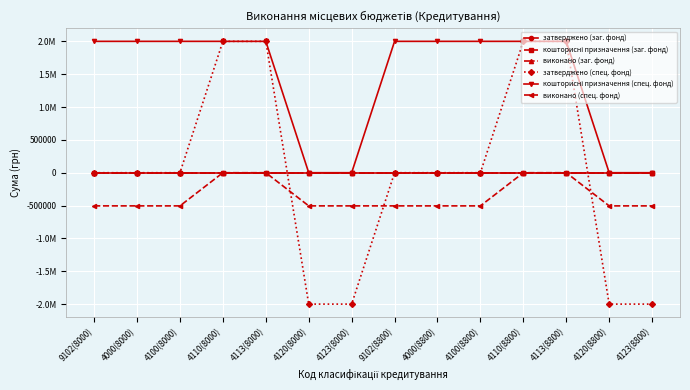

Does the chart have visible grid lines?

Yes